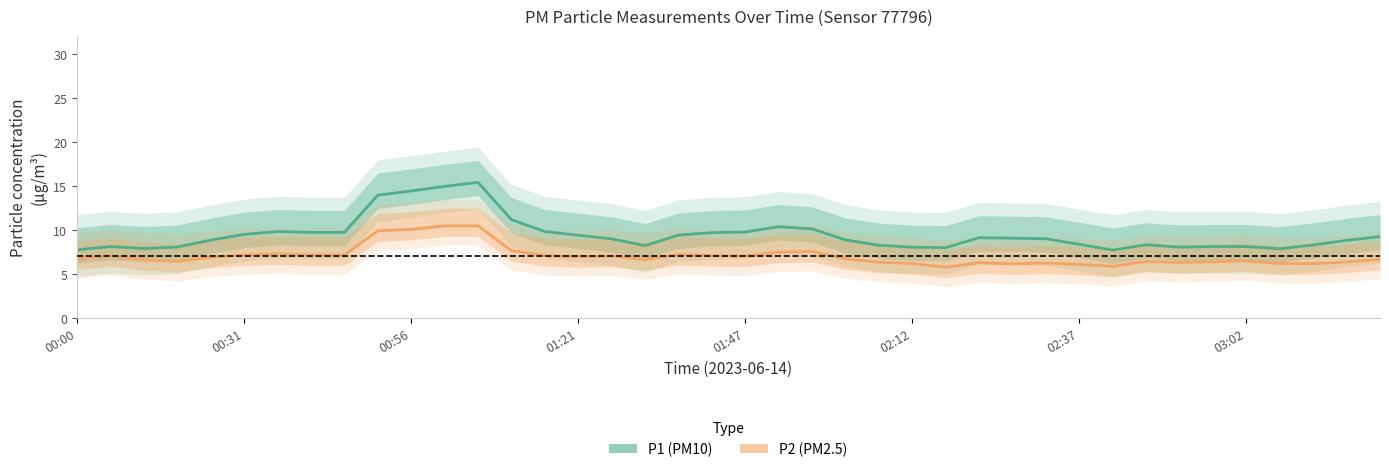

What is the sum of the P2 (PM2.5) values at 31 and 24?

12.2